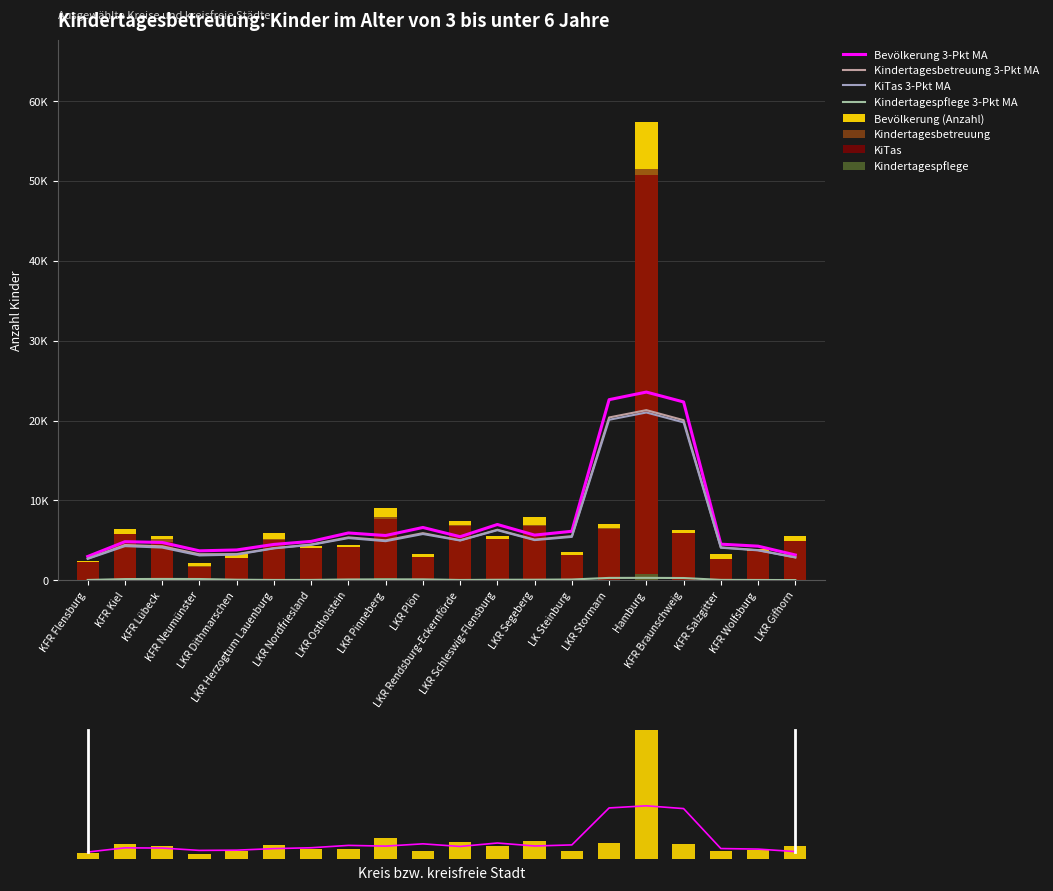

At how many categories does at least one series exceed 56935?

1